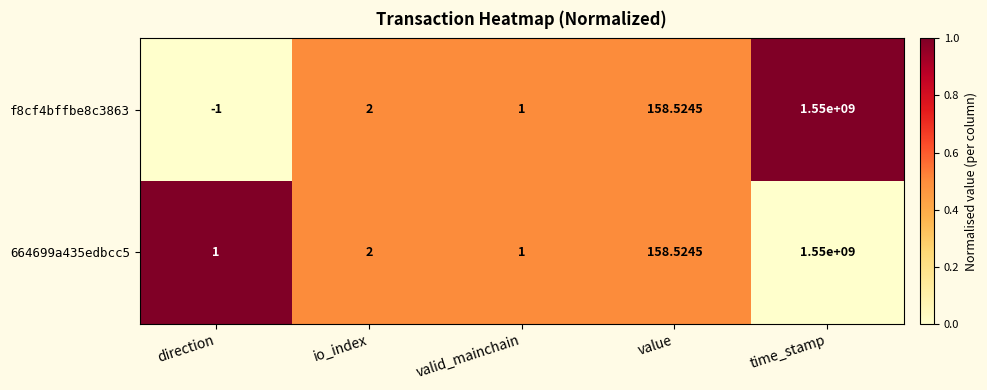

Rank the categories by f8cf4bffbe8c3863 value from lowest to highest.

direction, valid_mainchain, io_index, value, time_stamp